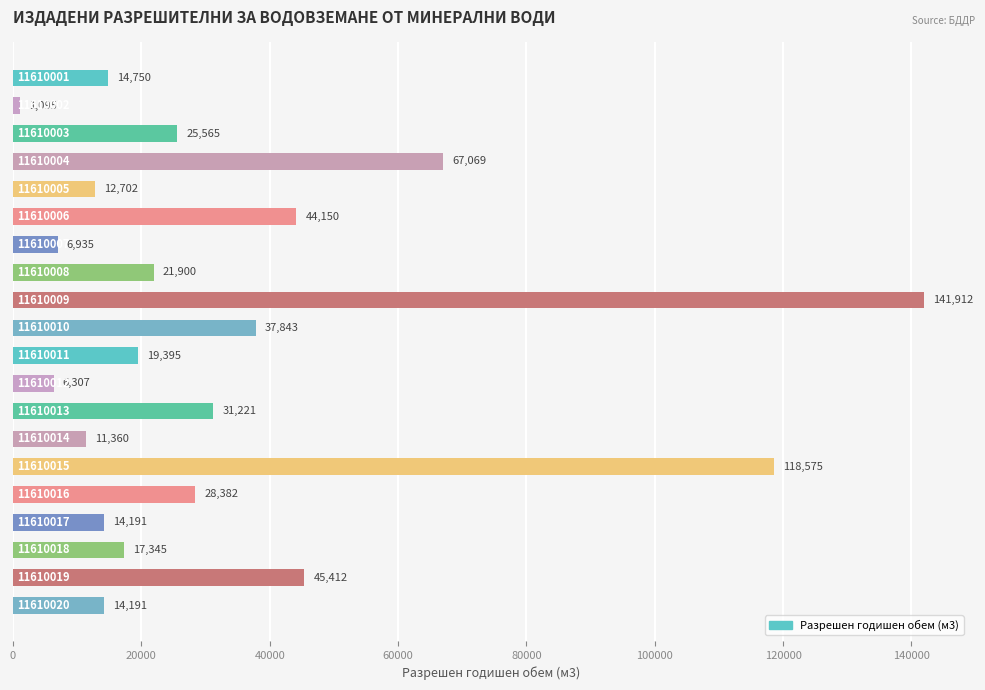

What is the maximum value shown in the chart?

141912